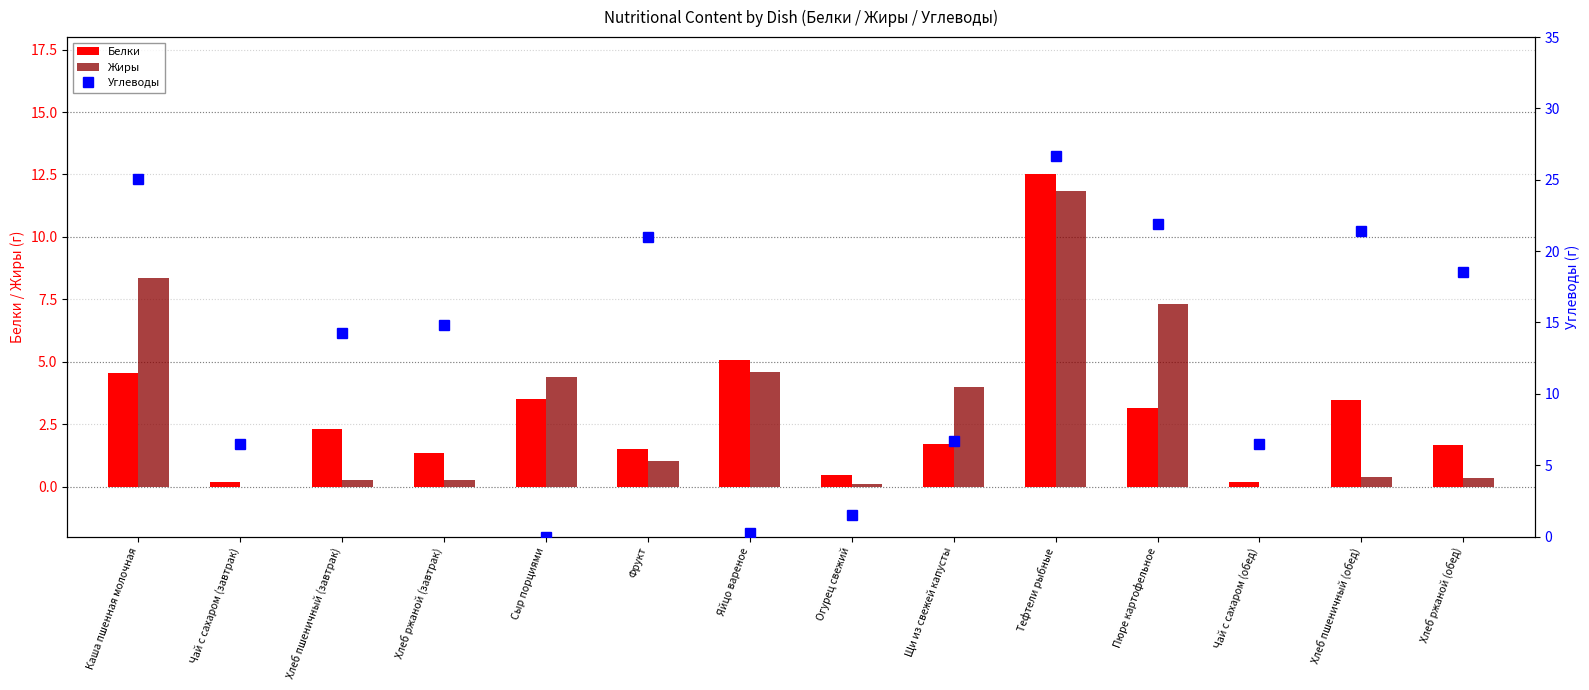

What is the label of the 7th bar from the left?

Яйцо вареное